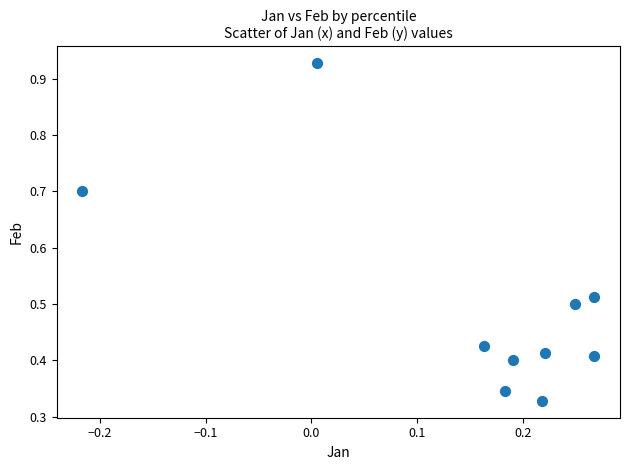

How many data points are displayed?

10